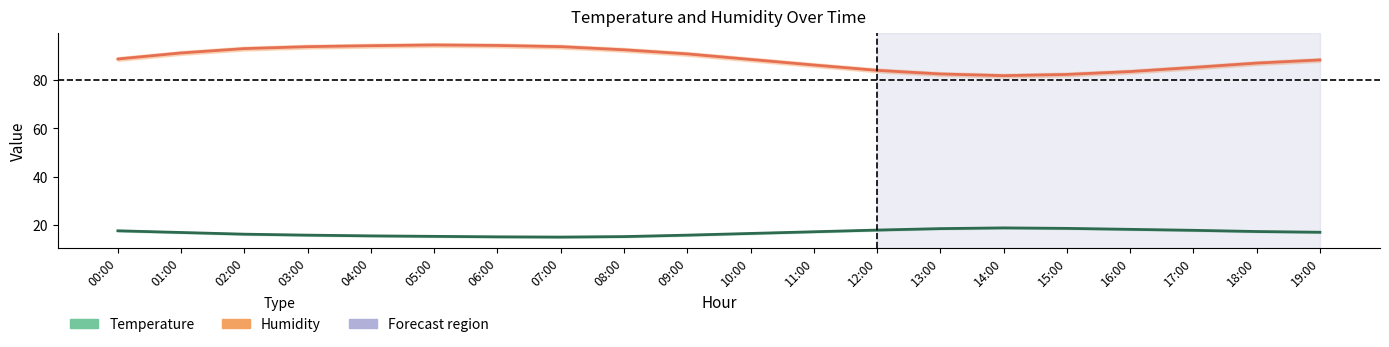

How many lines are shown in the chart?

2